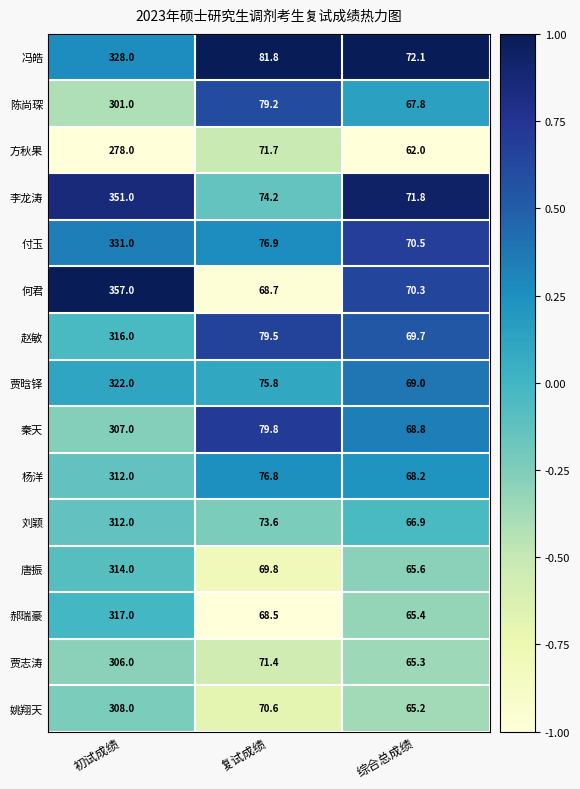

What is the maximum value for 秦天?

307.0